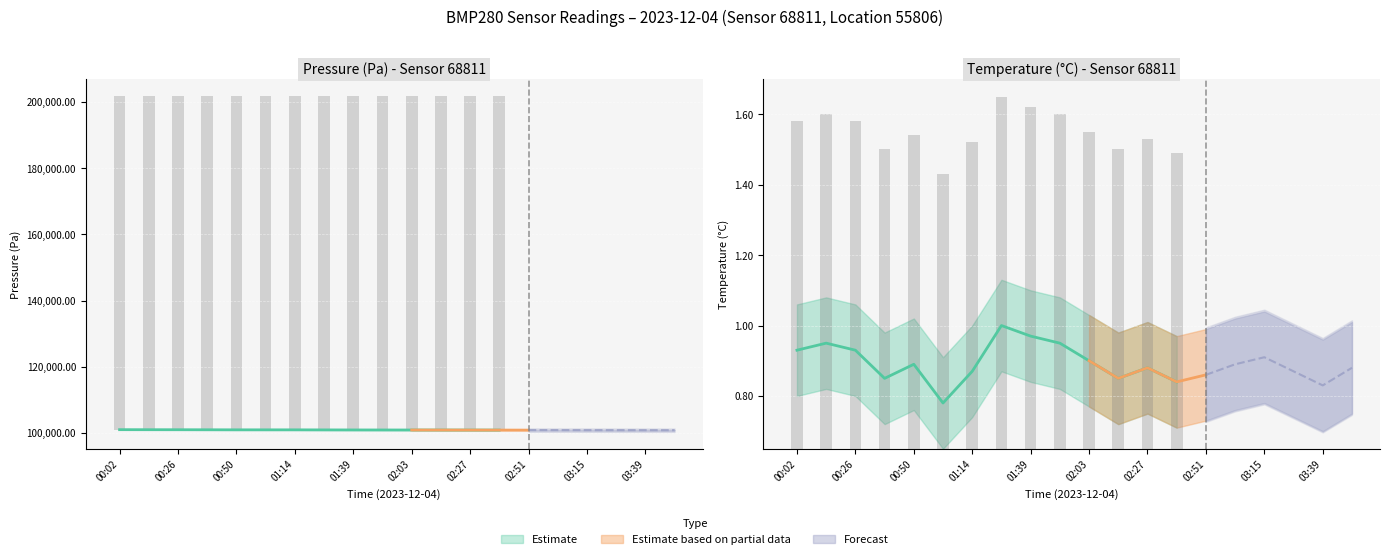

What is the lowest value of the temperature_lower series?

0.7